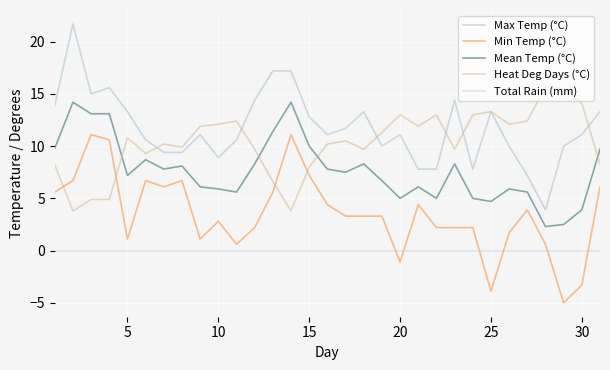

What is the difference between the maximum and minimum values in the Min Temp (°C) series?

16.1